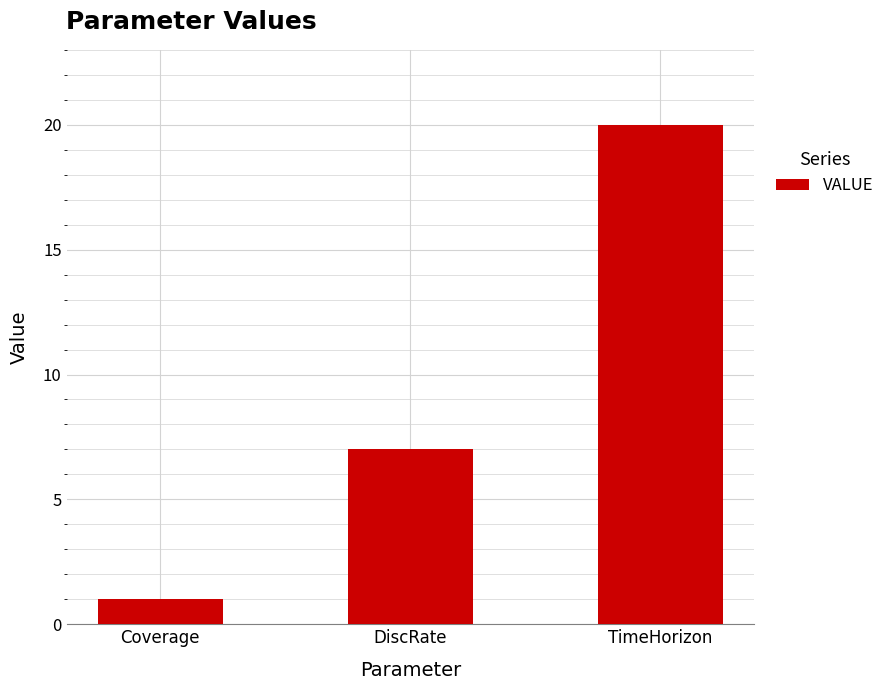

What is the smallest value displayed?

1